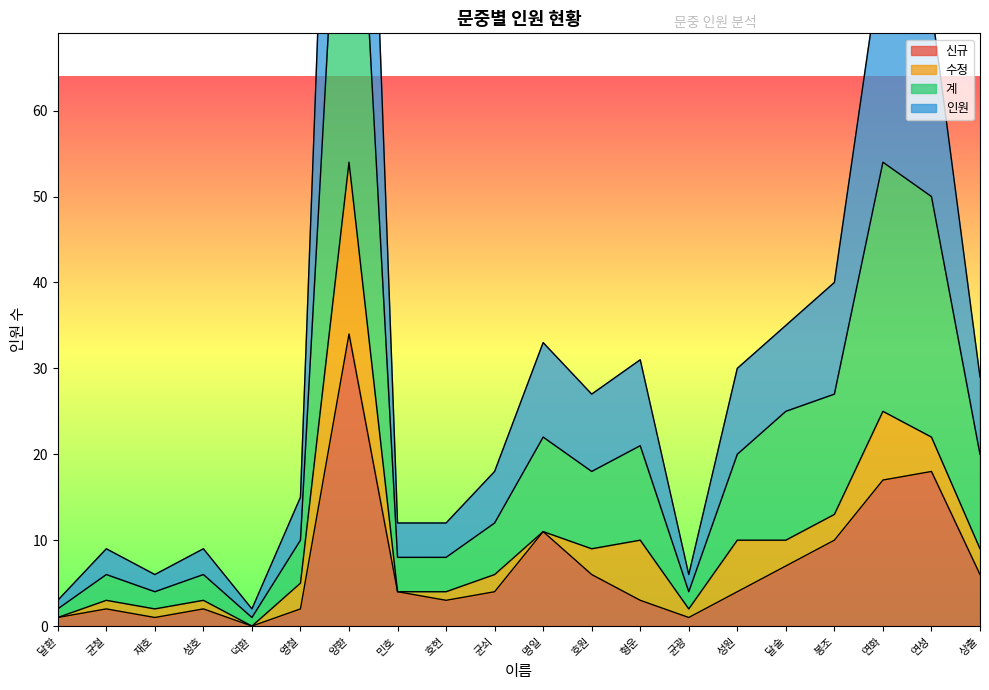

True or false: 신규 has a value of 9 at 호원.

False